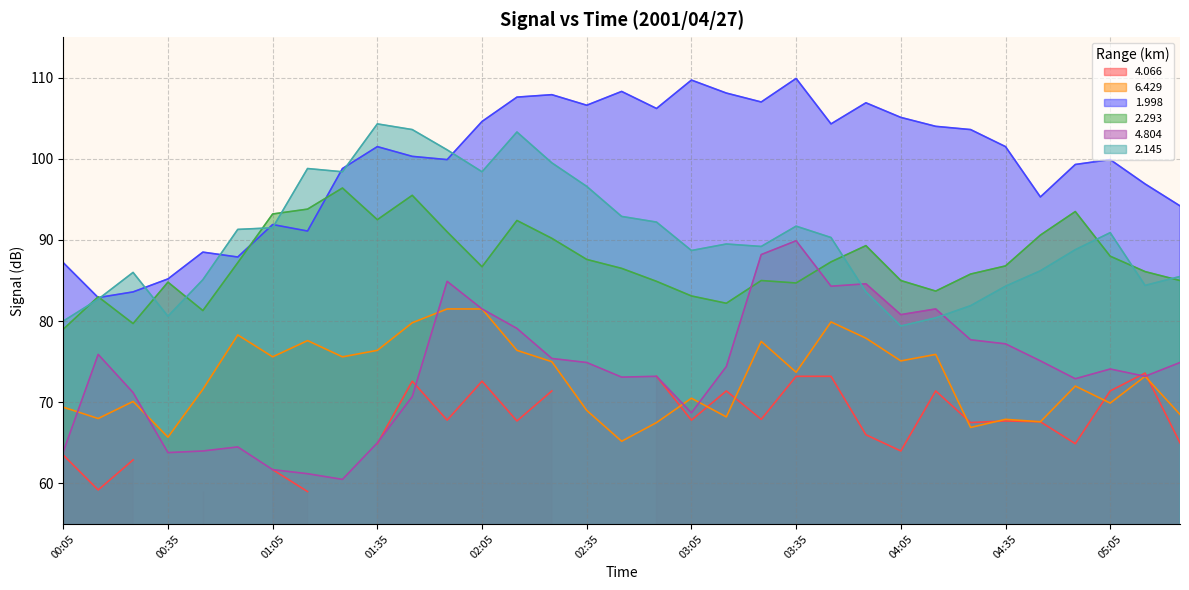

Which series ends up on top after the final intersection of 2.293 and 4.804?

2.293